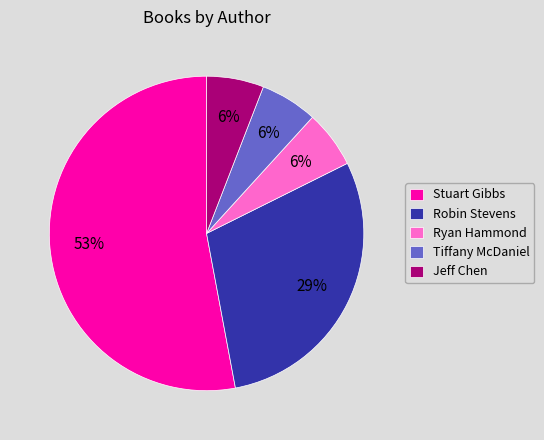

To the nearest percent, what is the combined percentage of Ryan Hammond and Tiffany McDaniel?

12%